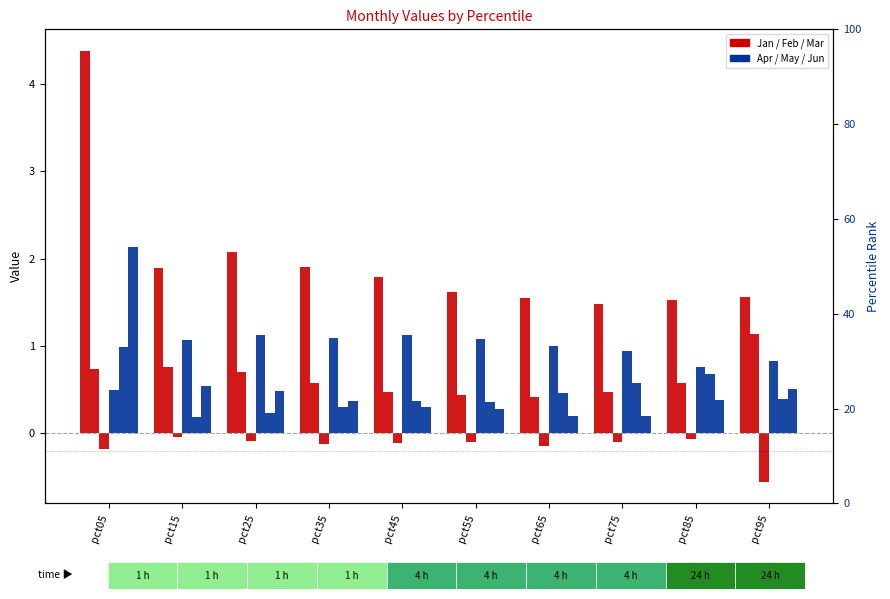

The Jan series shows 1.6 at pct65. True or false?

True